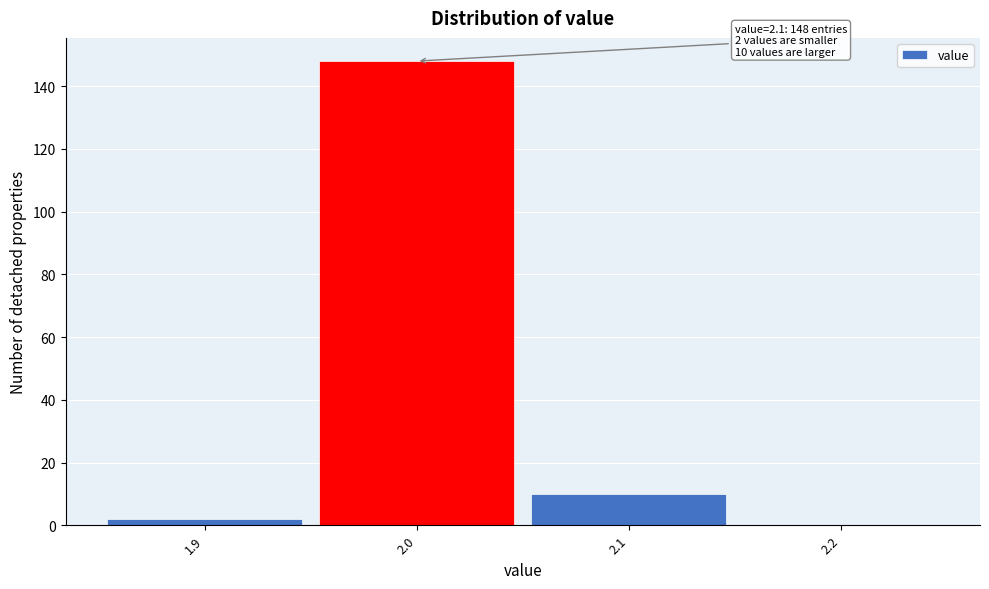

Reading right to left, transcribe all the data shown in this chart.

2.2=0	2.1=10	2.0=148	1.9=2